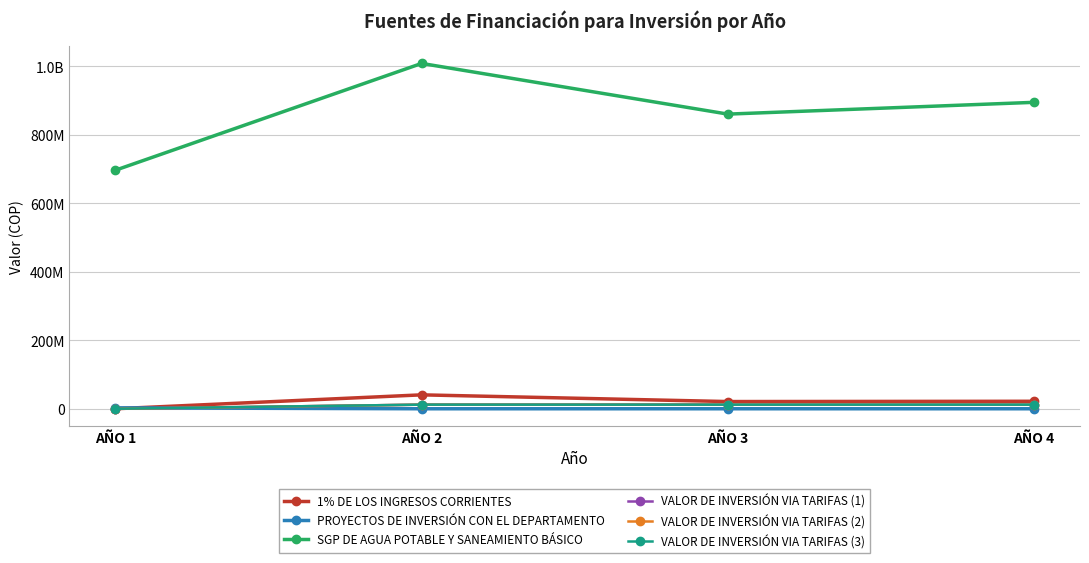

Is this an area chart (filled region under the line)?

No